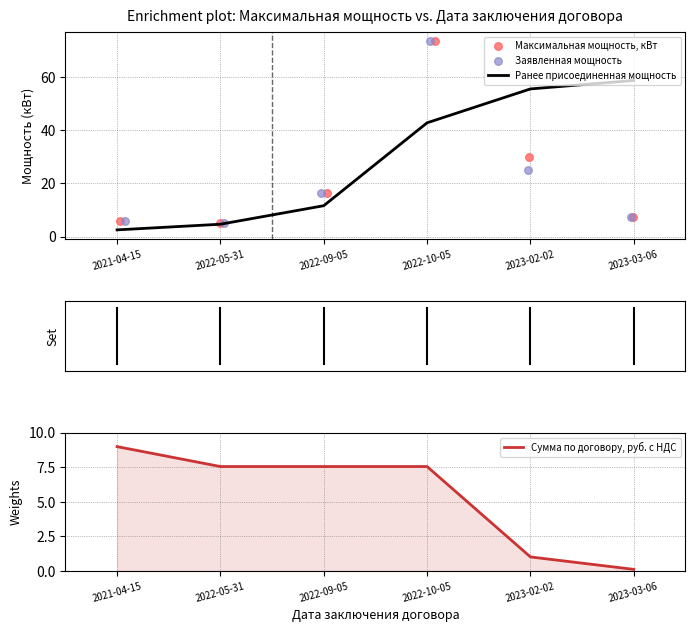

Which series has the largest Y range (max minus min)?

Максимальная мощность, кВт